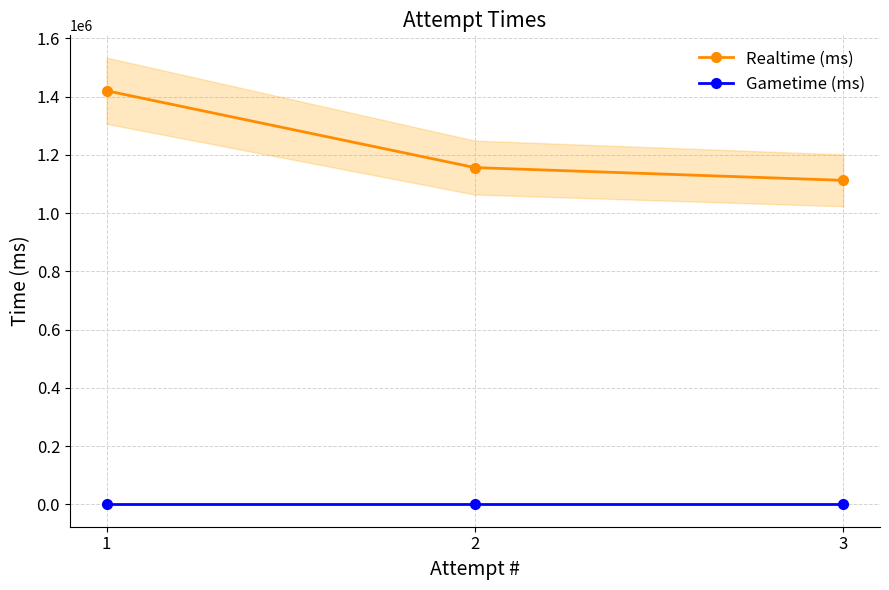

How many lines are shown in the chart?

2